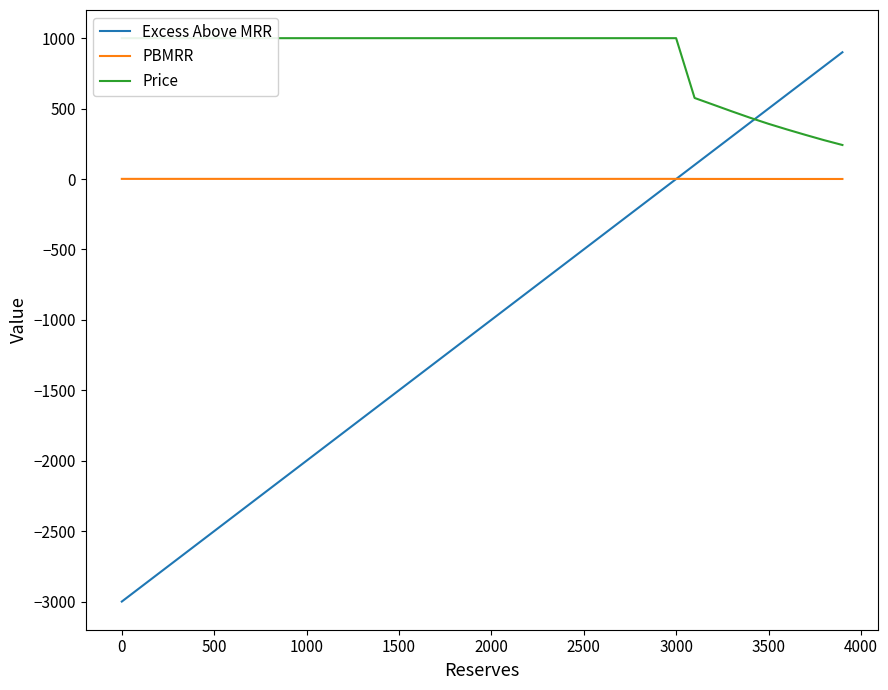

The Excess Above MRR series shows 500.0 at 3500. True or false?

True